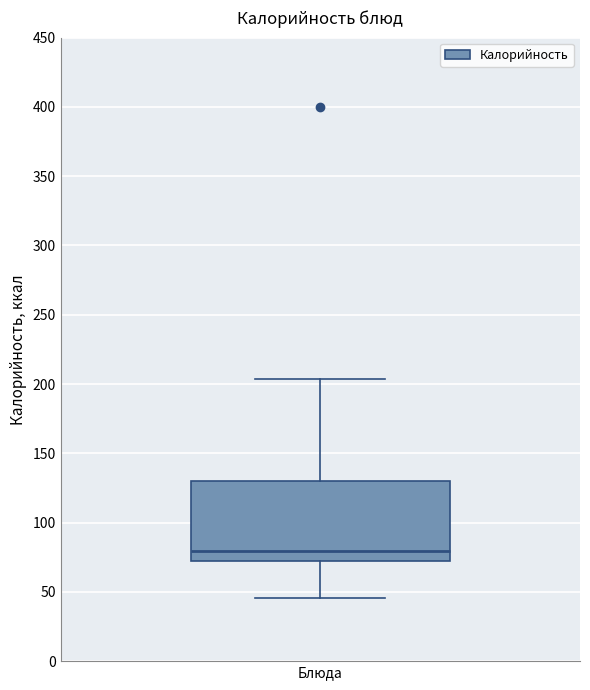

Read this box plot against the y-axis: the position of the median line, the range covered by the box, and the ends of both whiskers. The values are not printed on the chart, so give them approximately, as read against the axis.

median 80, box 75 to 130, whiskers 45 to 205